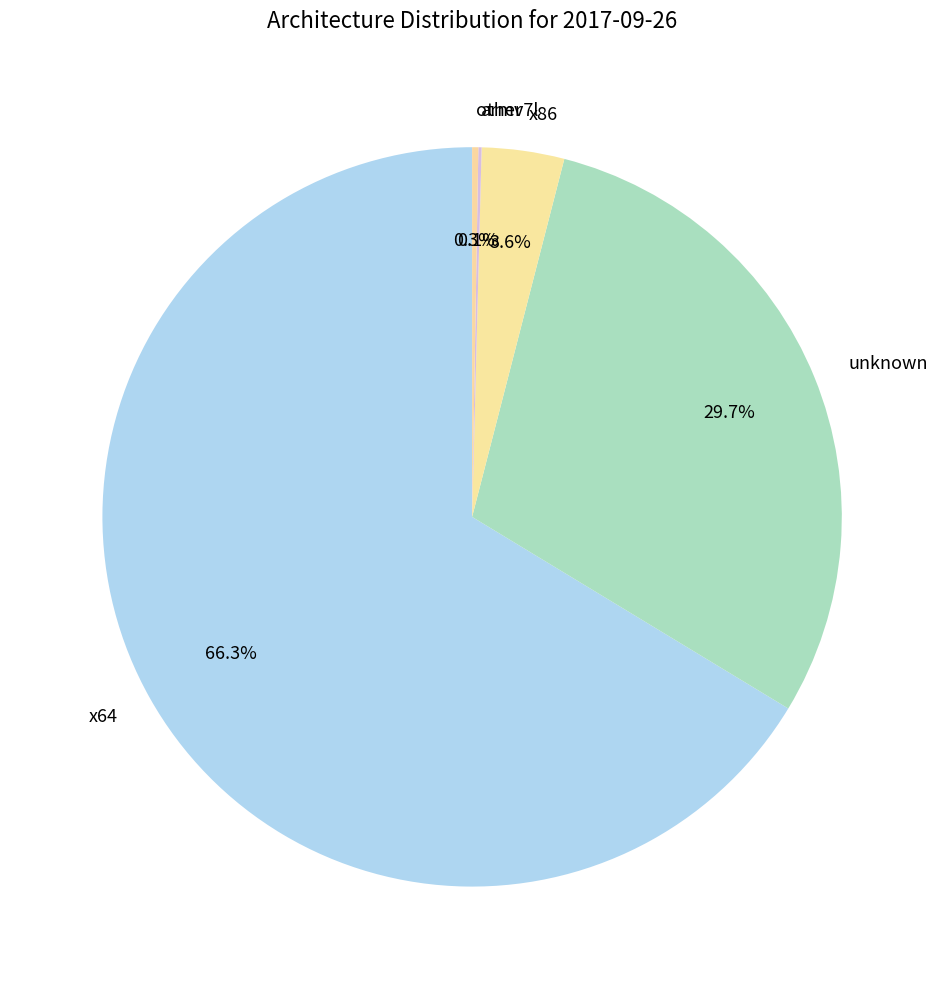

What is the majority slice?

x64